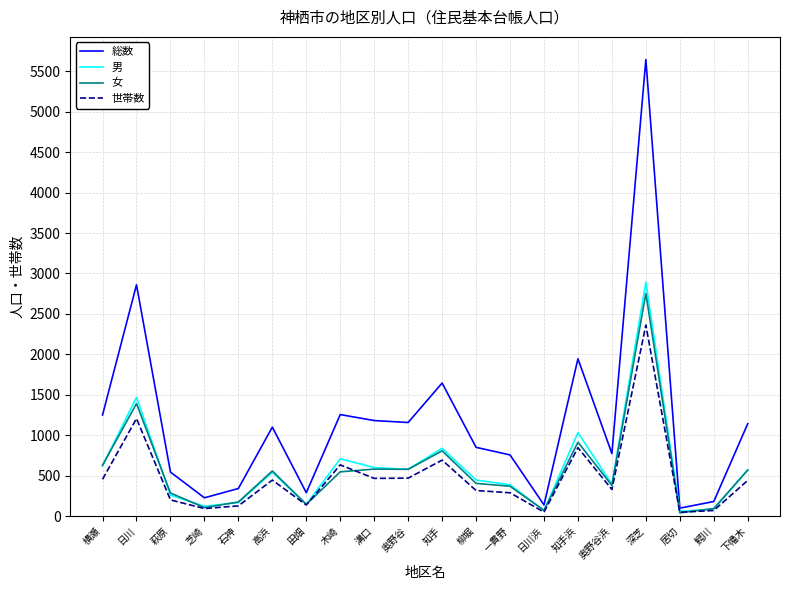

Is this an area chart (filled region under the line)?

No